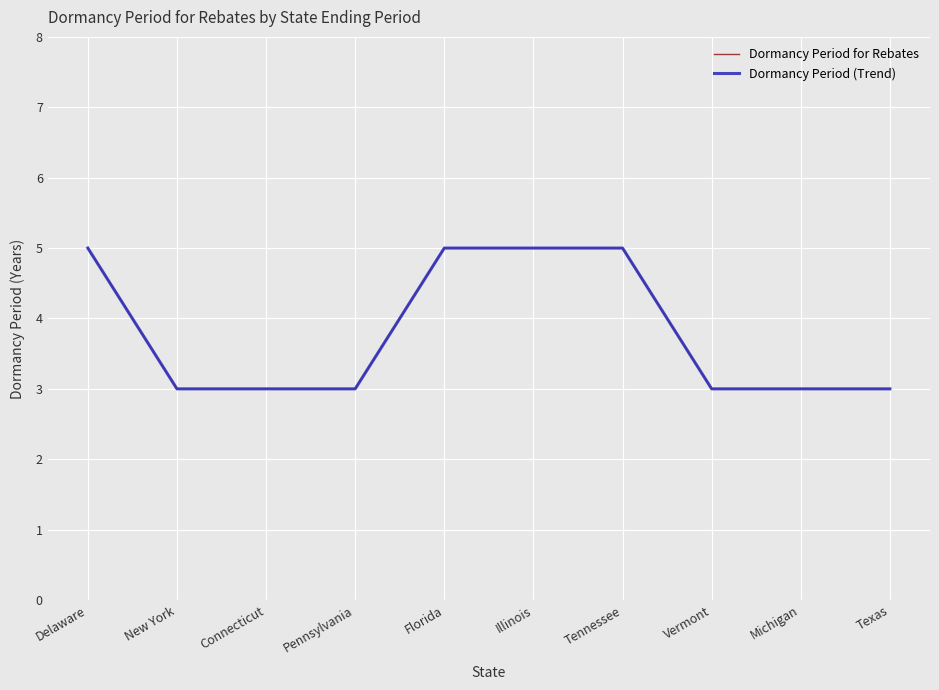

Which series changed the most between Delaware and New York?

Dormancy Period for Rebates